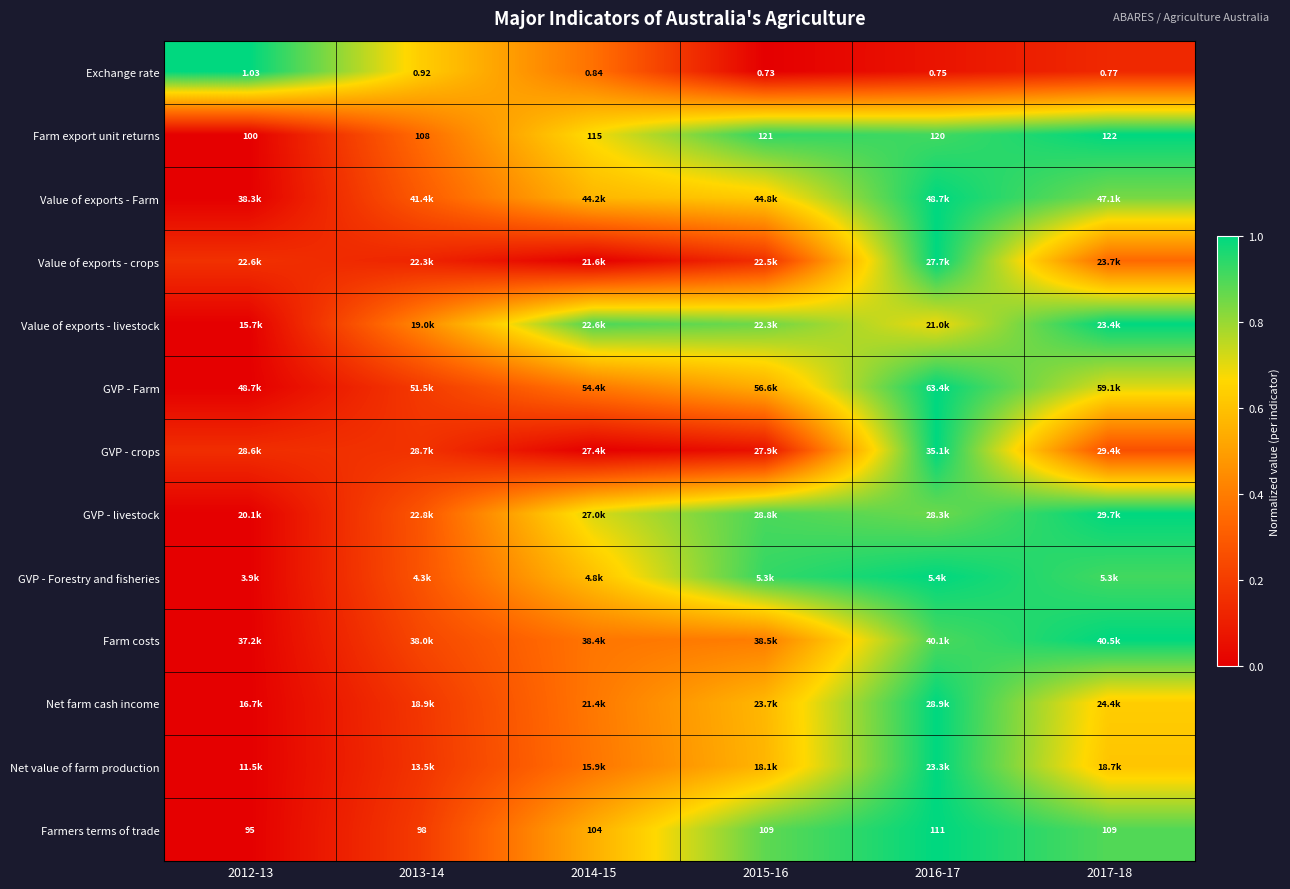

What is the total value across all series at 2016-17?

11.4